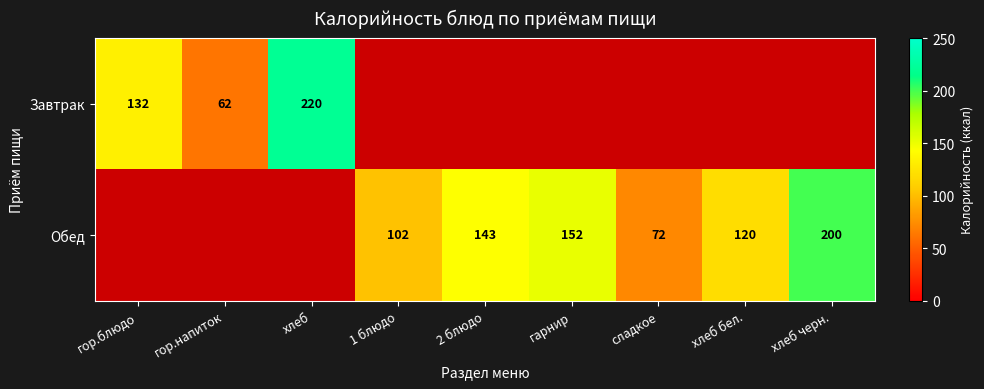

The value of Обед at гарнир is 74. True or false?

False